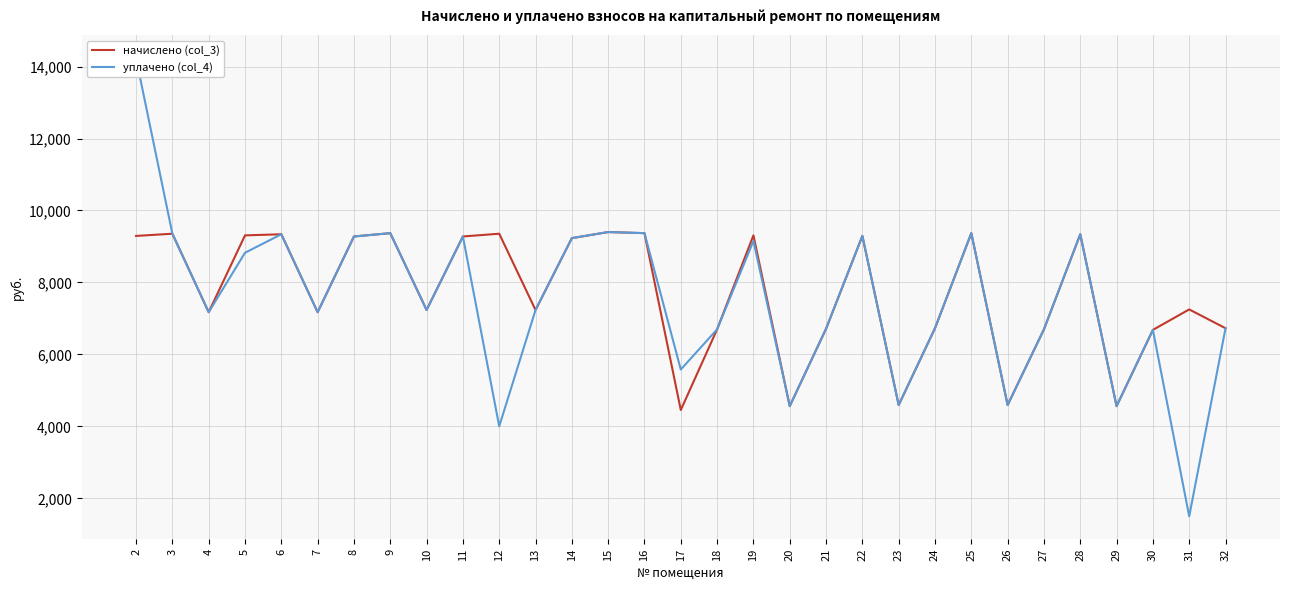

Which series has the largest range (max minus min)?

уплачено (col_4)